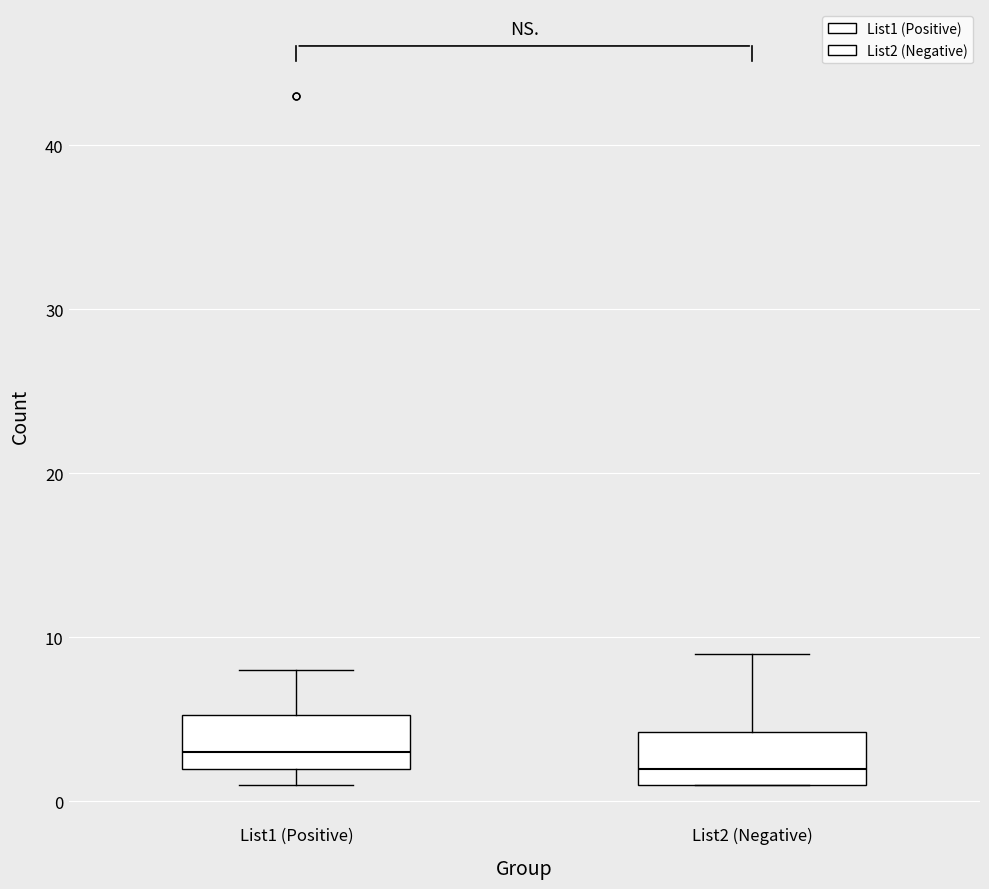

Where is the upper edge of the box for List1 (Positive) on the y-axis? The values are not printed on the chart, so give them approximately, as read against the axis.

5